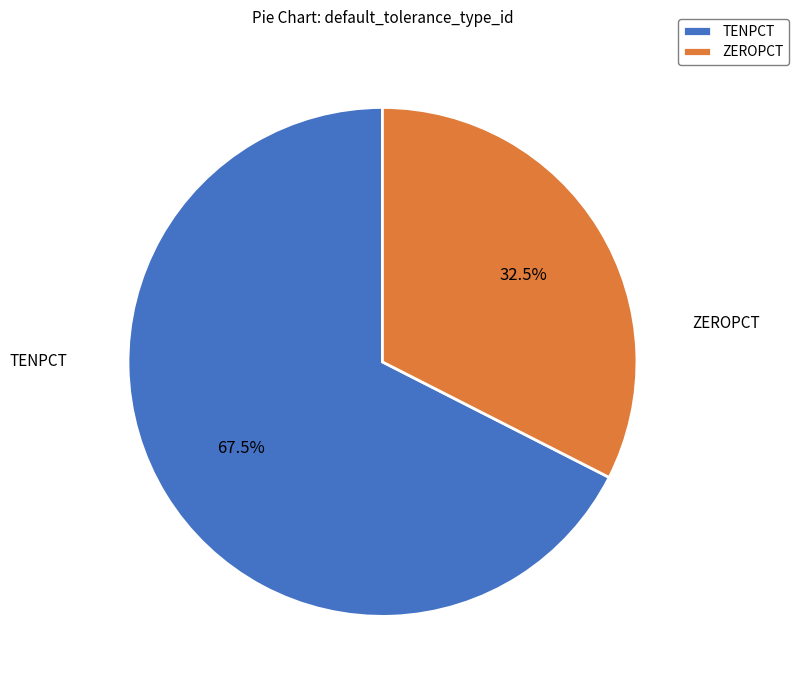

Which has a higher value, ZEROPCT or TENPCT?

TENPCT